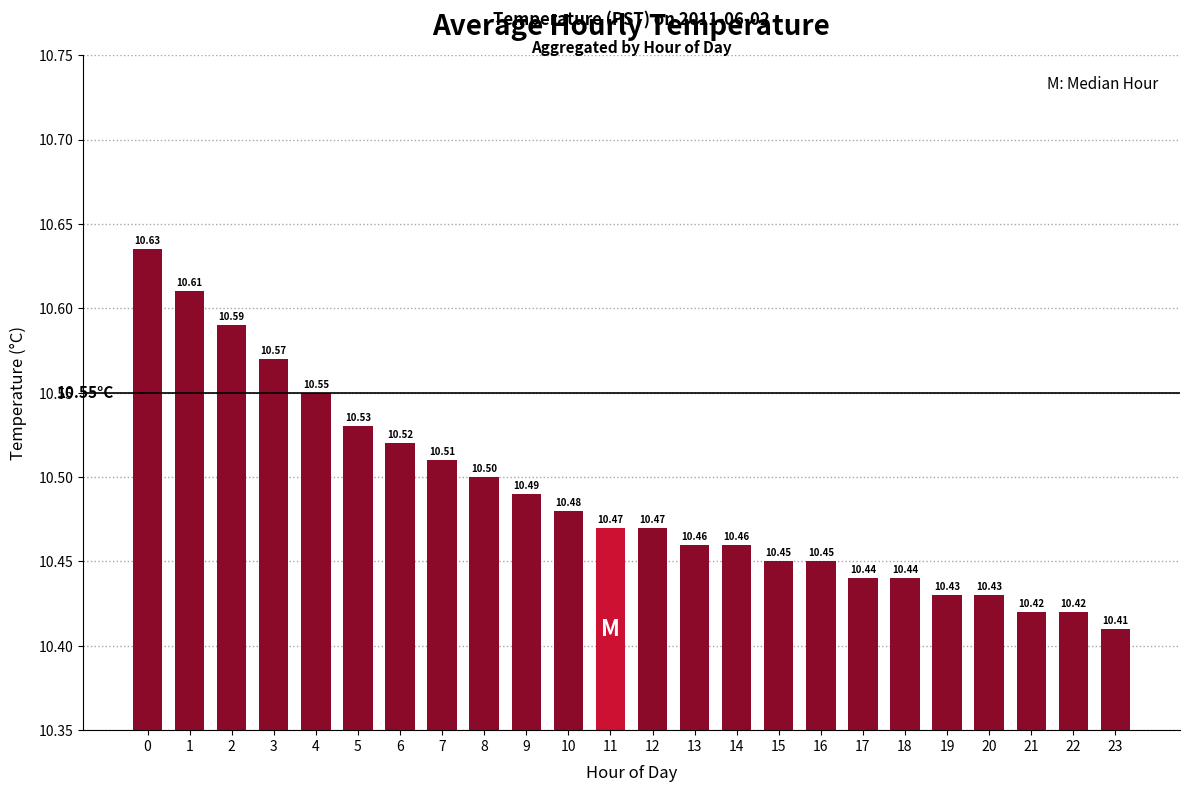

Are the bars grouped side by side (vs. stacked)?

No